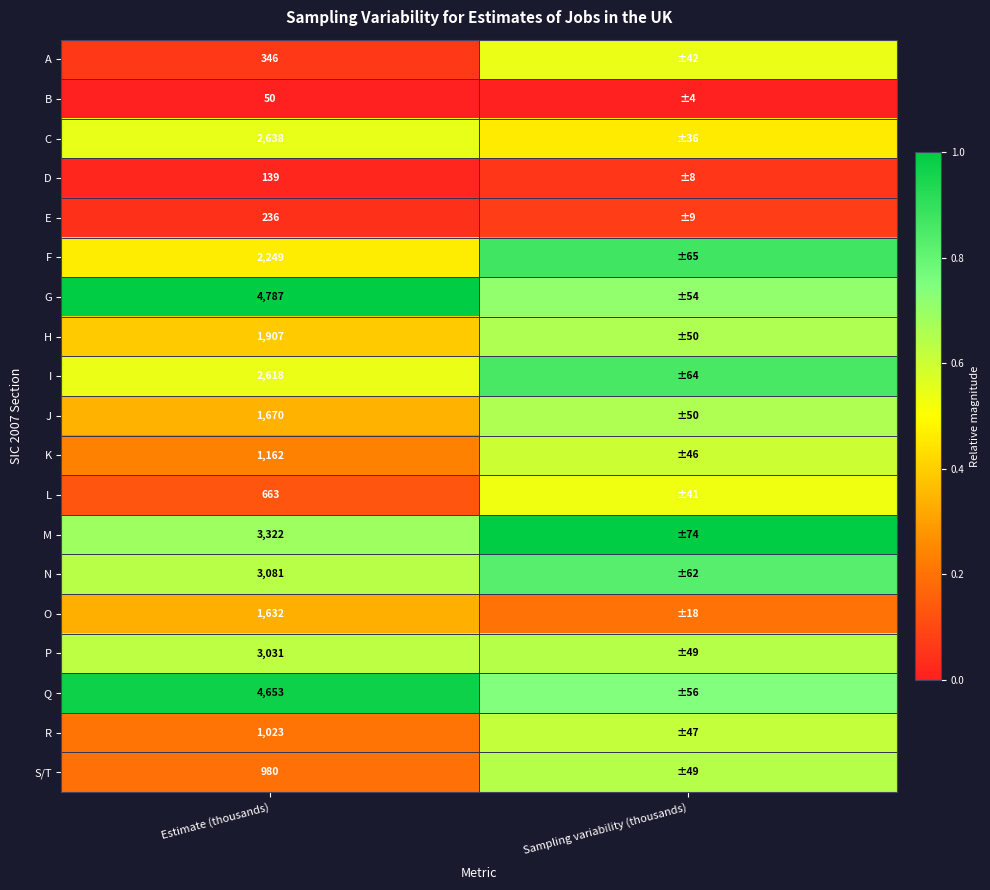

Is the value of K at Estimate (thousands) greater than the value of F at Estimate (thousands)?

No